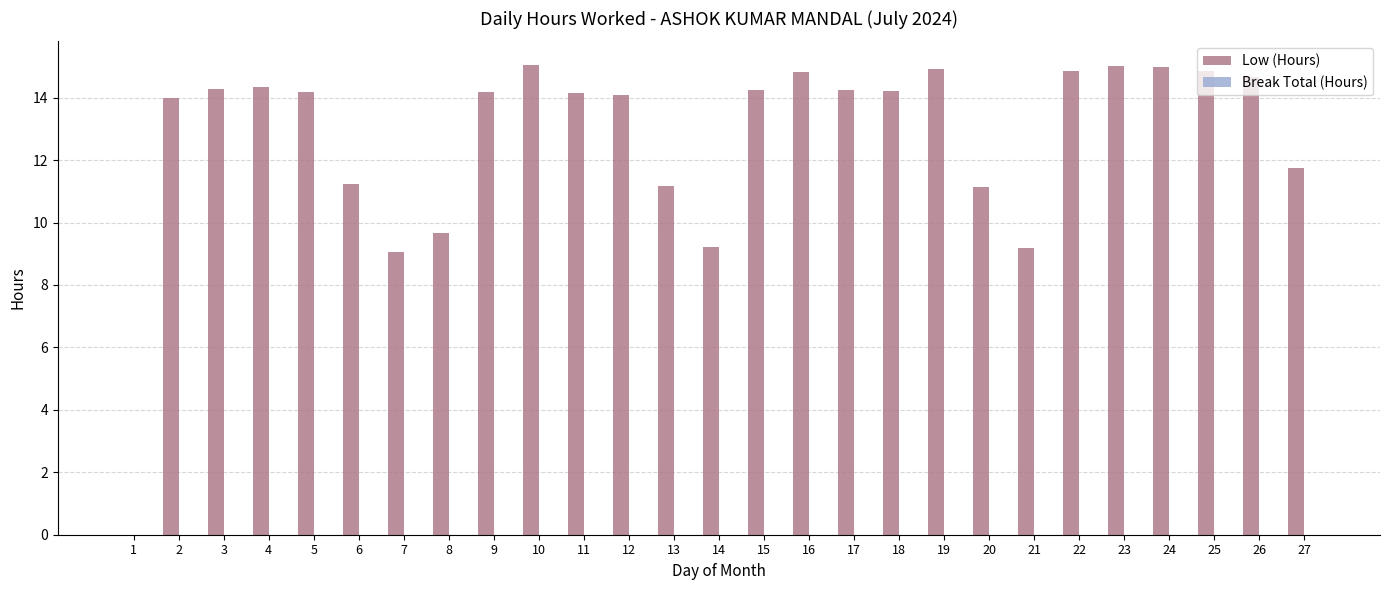

The chart shows a value of 9.5 at 25. True or false?

False